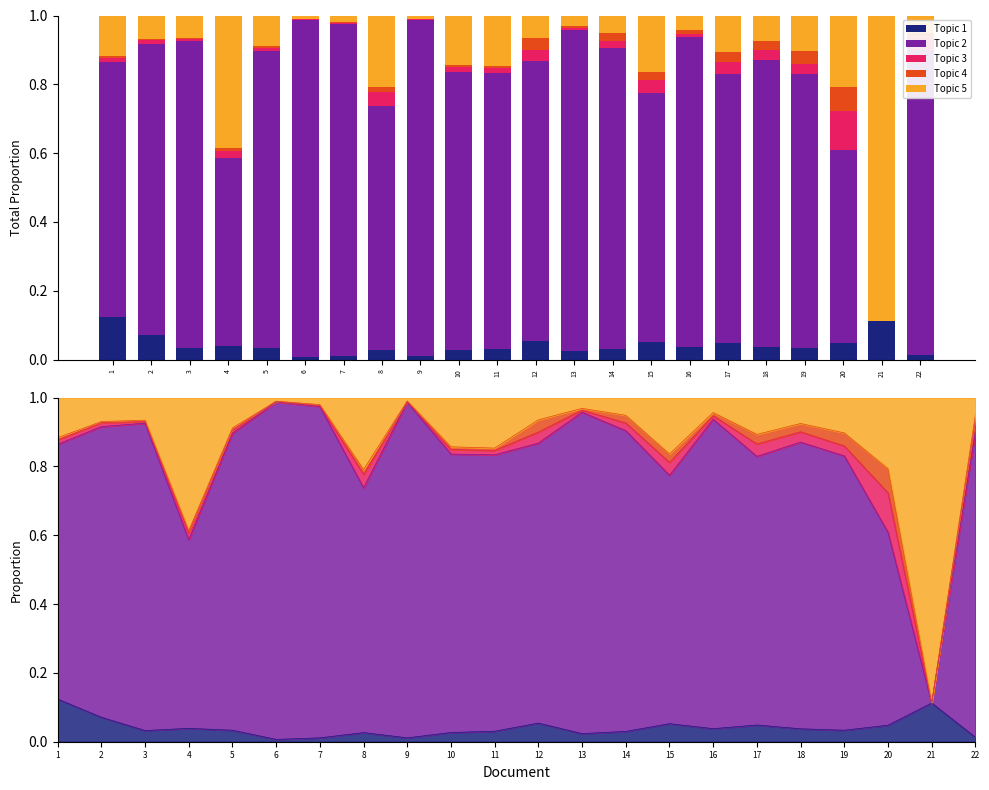

Which category has the highest value across all series?

6